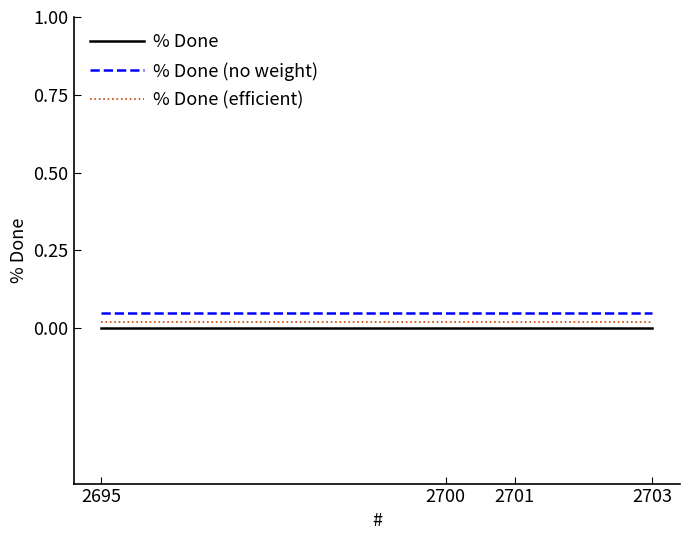

True or false: % Done (efficient) and % Done intersect in this chart.

False